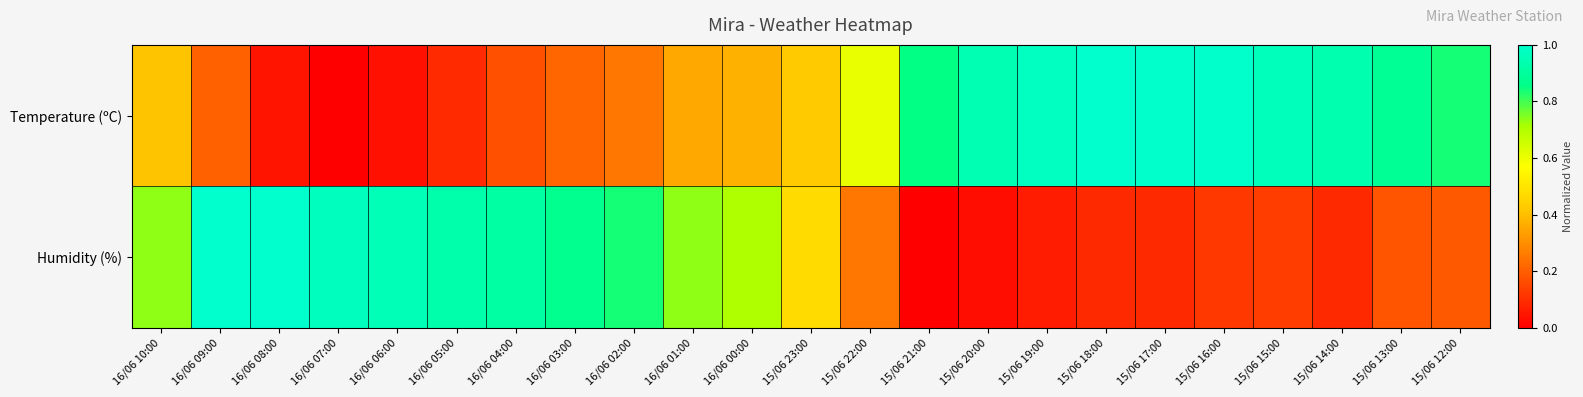

What is the total value across all series at 16/06 08:00?

1.0